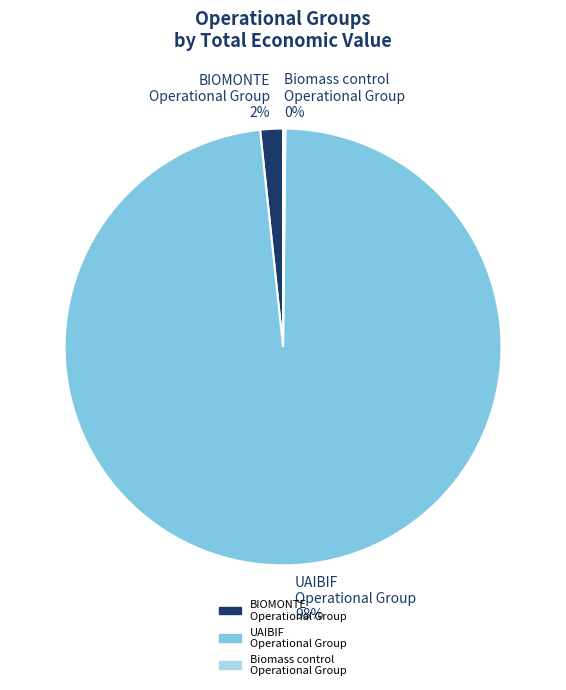

Which slice represents more than half of the pie?

UAIBIF Operational Group